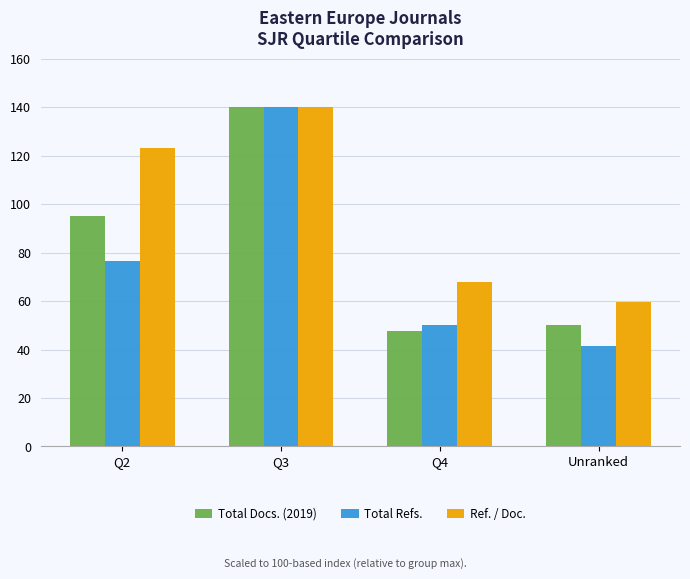

Which series changed the most between Q4 and Unranked?

Total Refs.